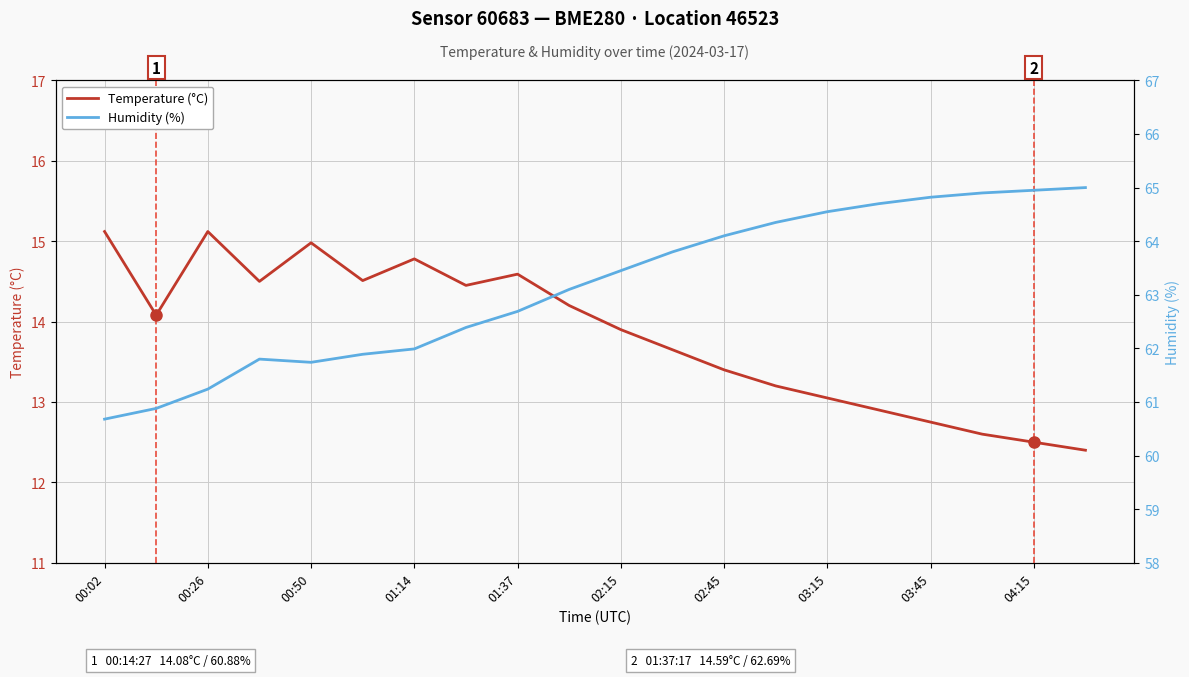

The value of Temperature (°C) at 01:14 is 14.8. True or false?

True